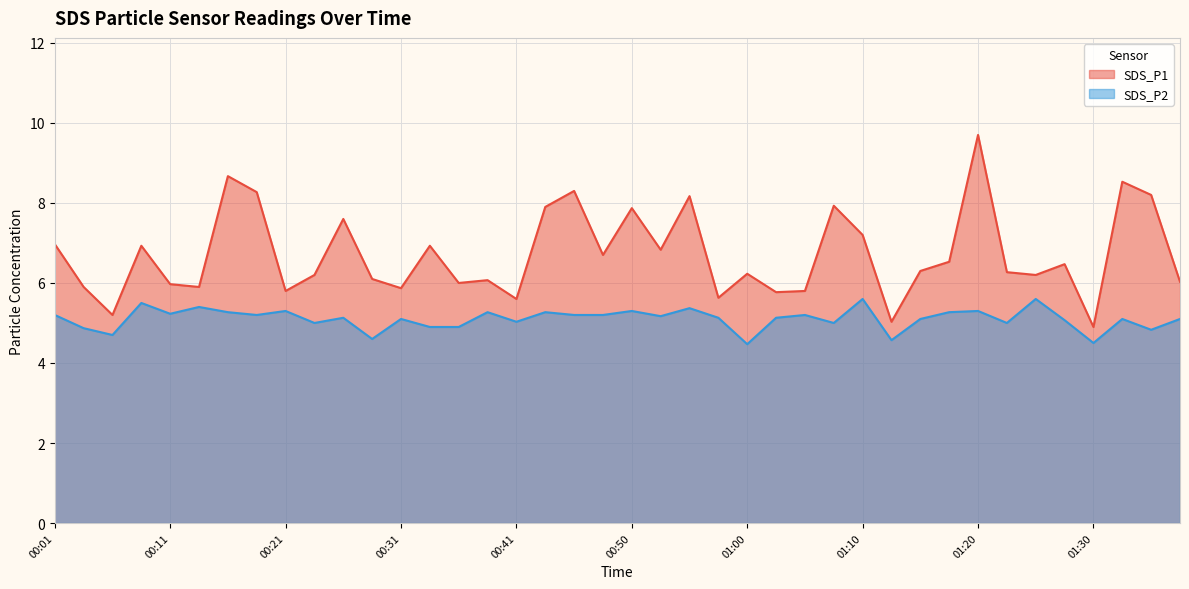

Is it true that SDS_P1 equals 5.8 at 00:21?

True